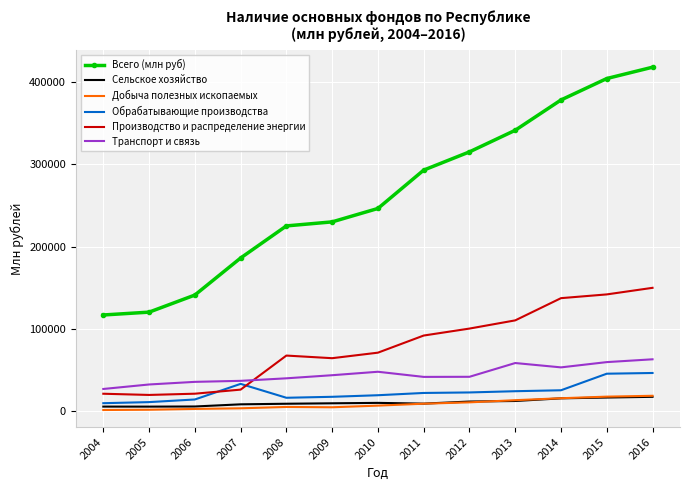

True or false: Добыча полезных ископаемых and Транспорт и связь cross at least once.

False